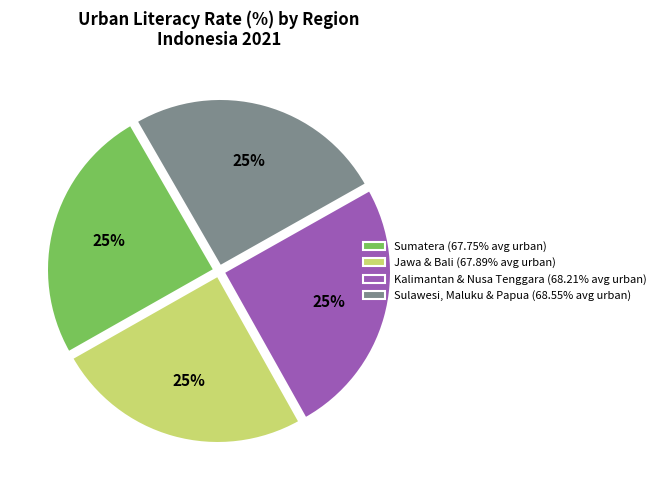

Does Kalimantan & Nusa Tenggara (68.21% avg urban) represent more than half of the total?

No